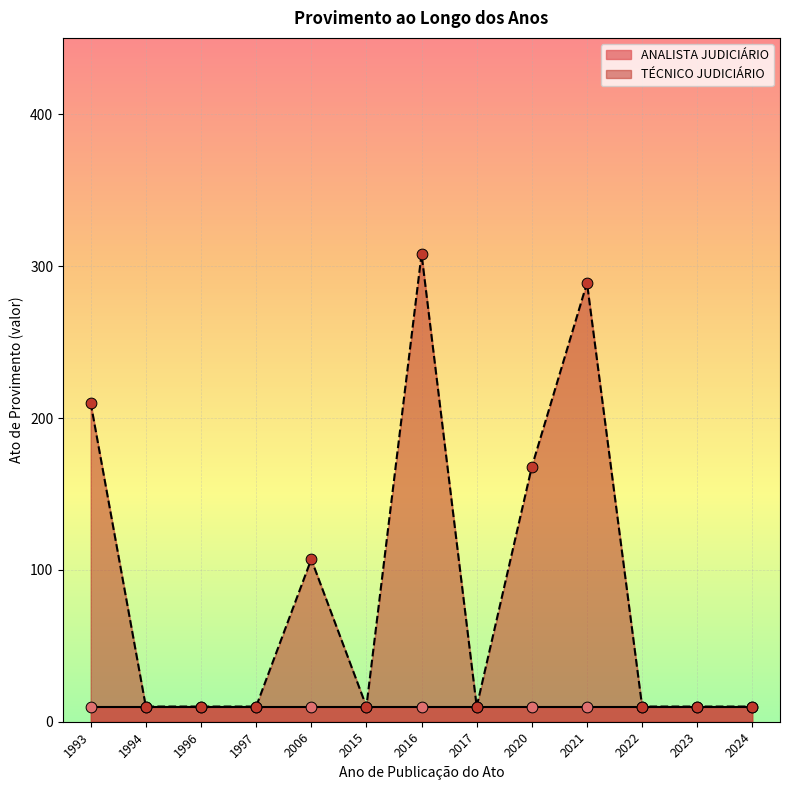

Which has a higher value, 1994 or 2016?

2016